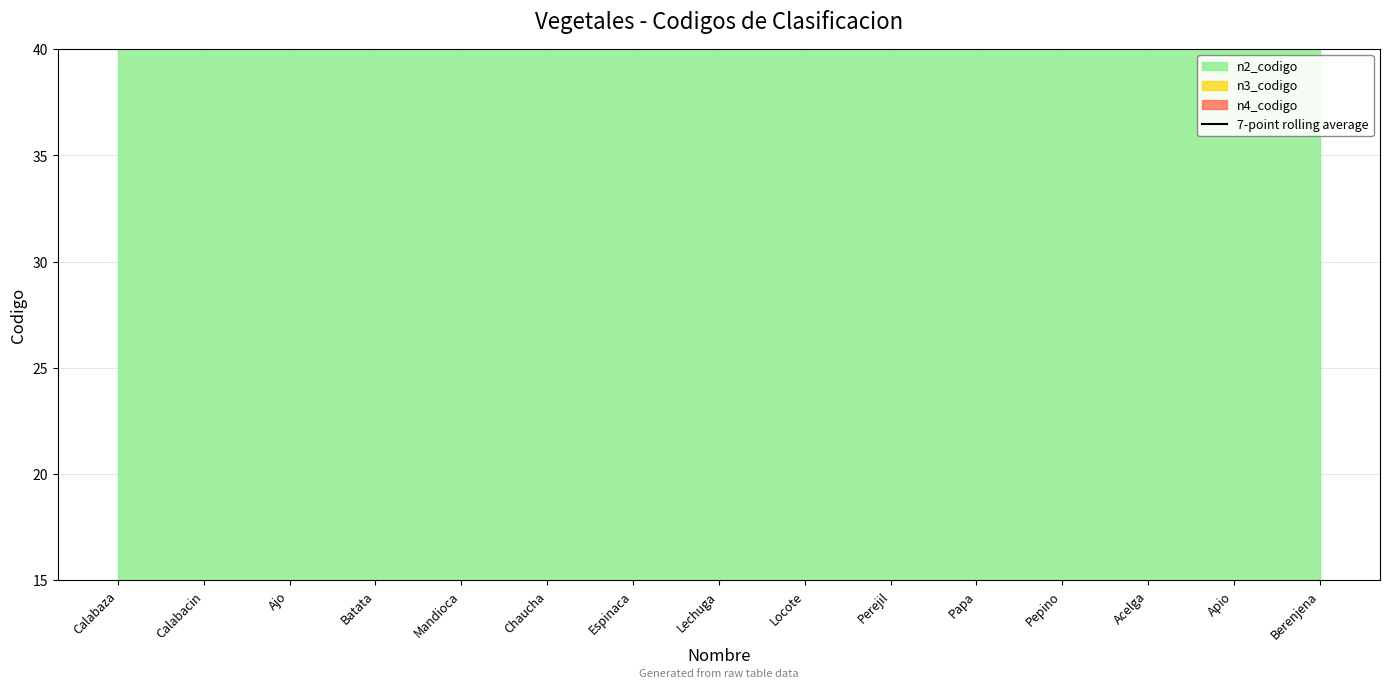

What is the ratio of the value at Chaucha to the value at Perejil?

1.0